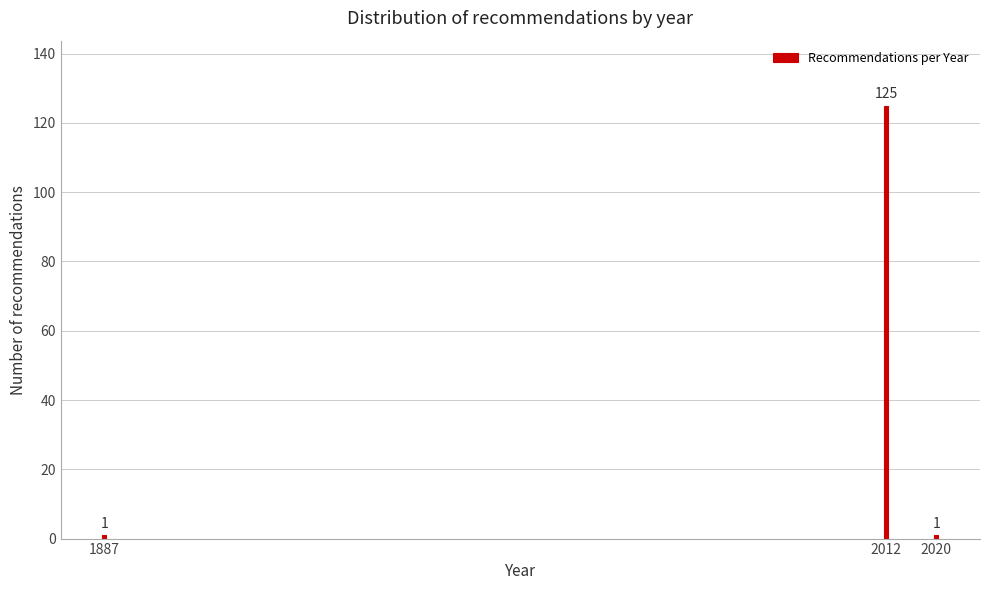

Reading left to right, extract all data points from this chart.

1	125	1